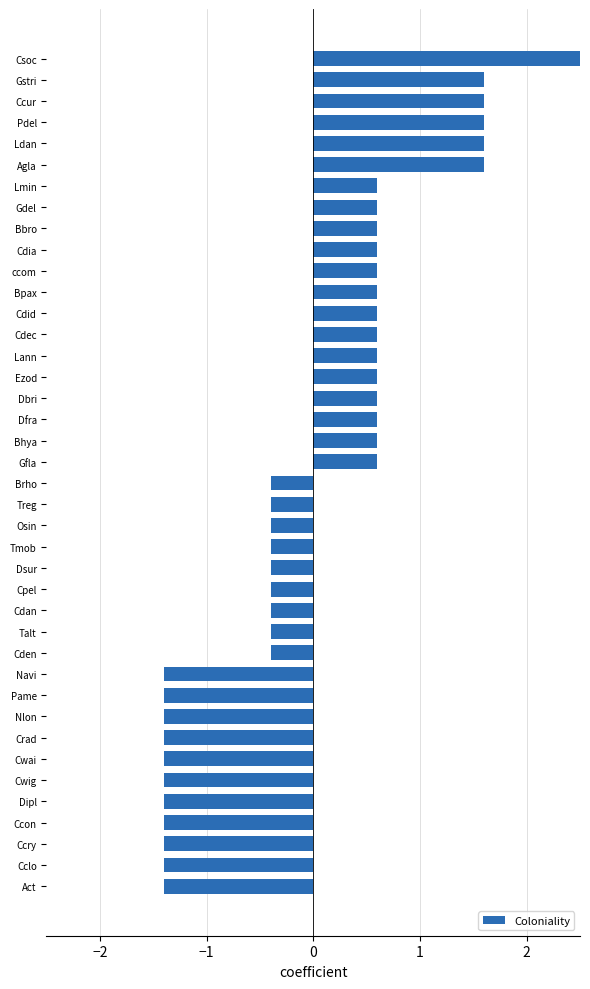

The value at Lann is 0.6. True or false?

True